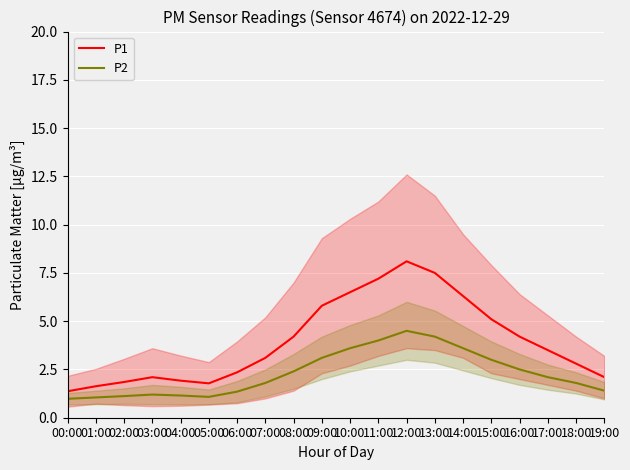

What is the difference between the maximum and minimum values in the P1 series?

6.7